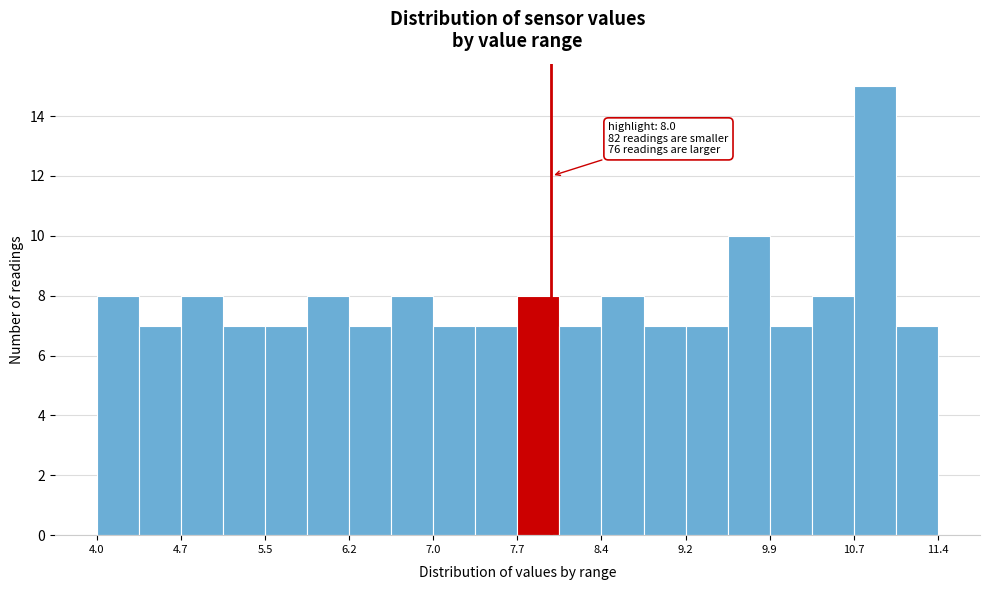

Read against the x-axis, roughly where is the centre of the tallest bar?

10.8